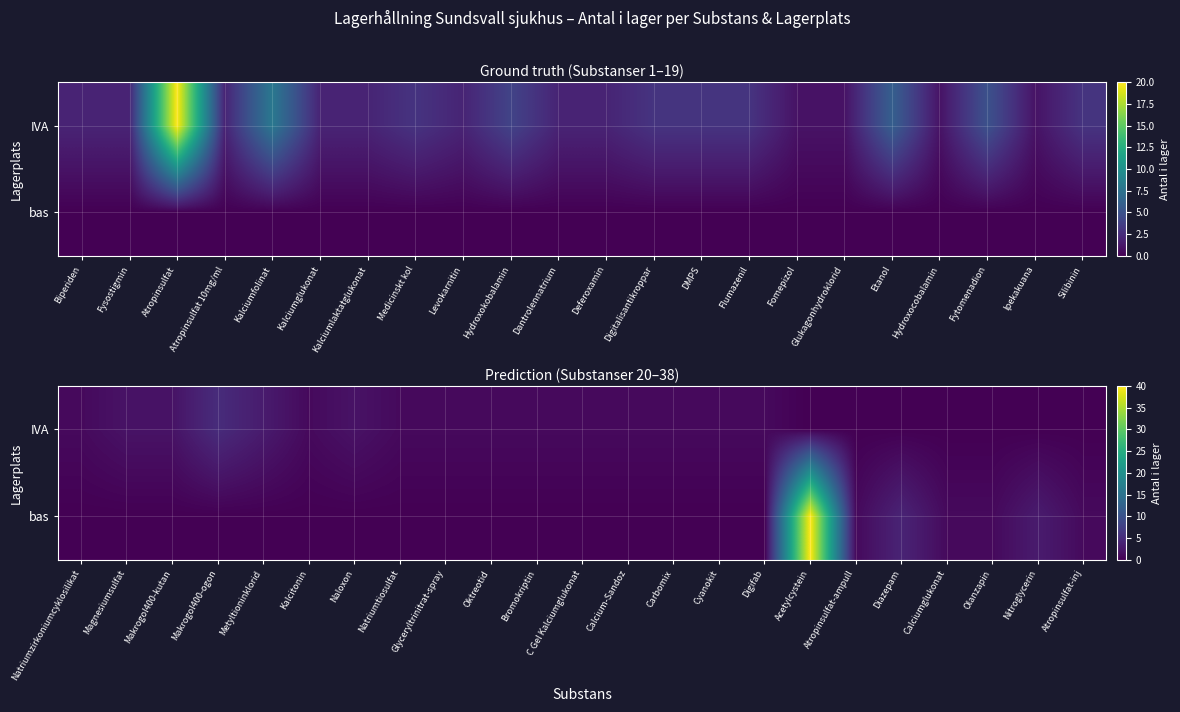

What is the sum of the IVA values at Oktreotid and Makrogol400-kutan?

3